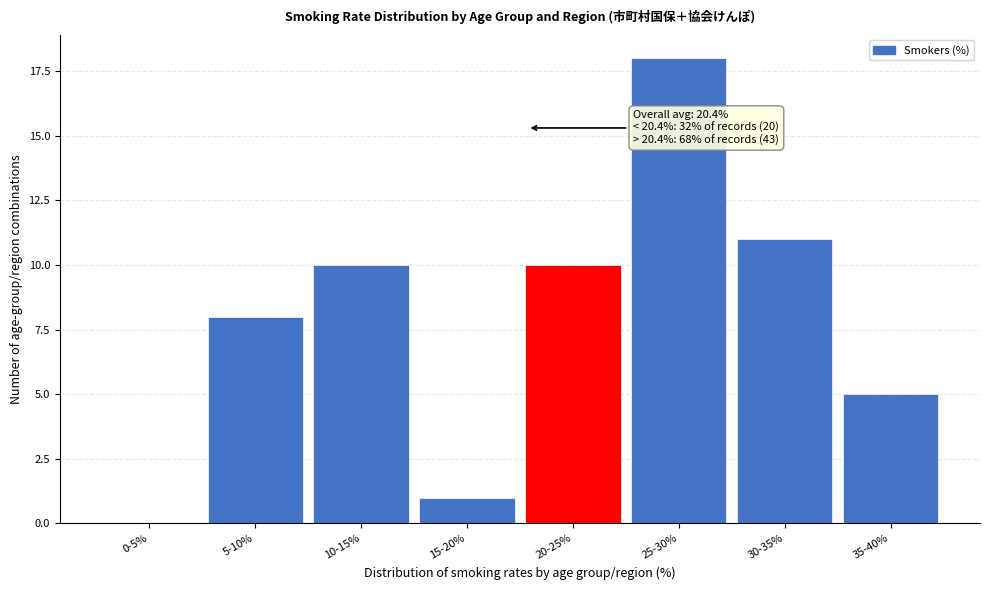

Reading left to right, transcribe all the data shown in this chart.

0-5%=0	5-10%=8	10-15%=10	15-20%=1	20-25%=10	25-30%=18	30-35%=11	35-40%=5